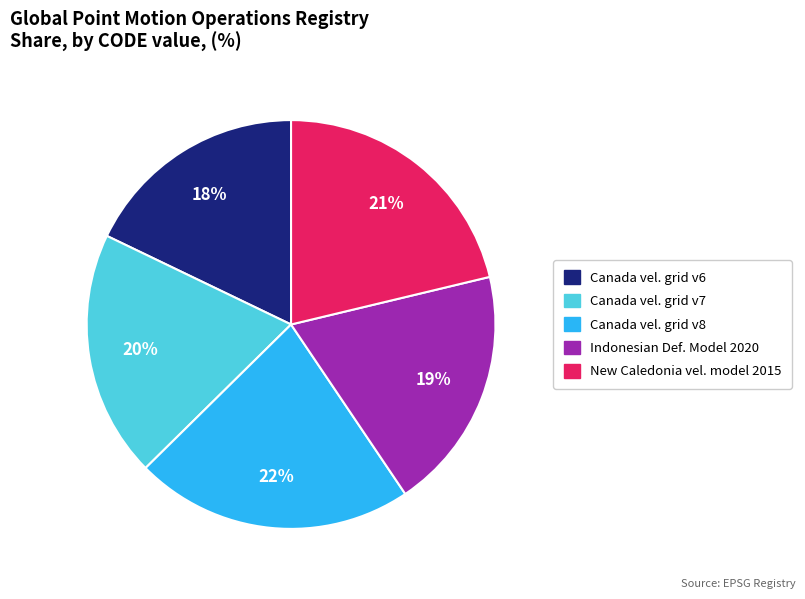

Is there a majority slice in this chart?

No